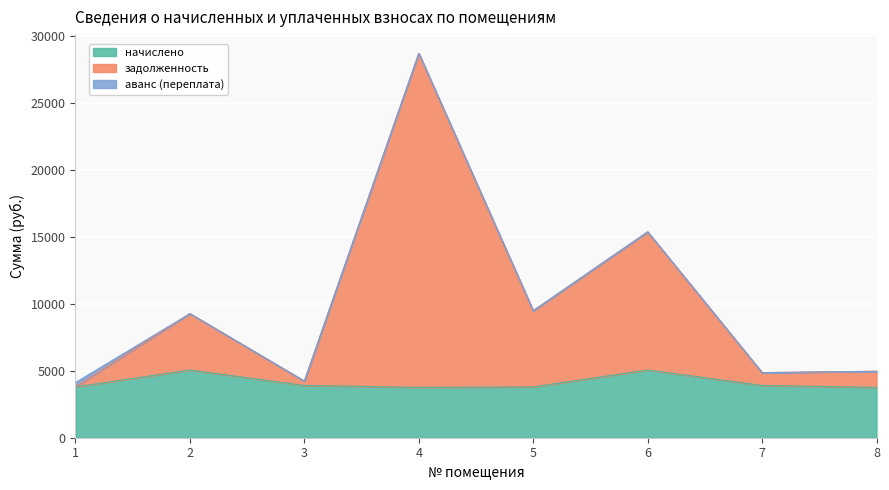

Which category has the lowest value in the задолженность series?

1